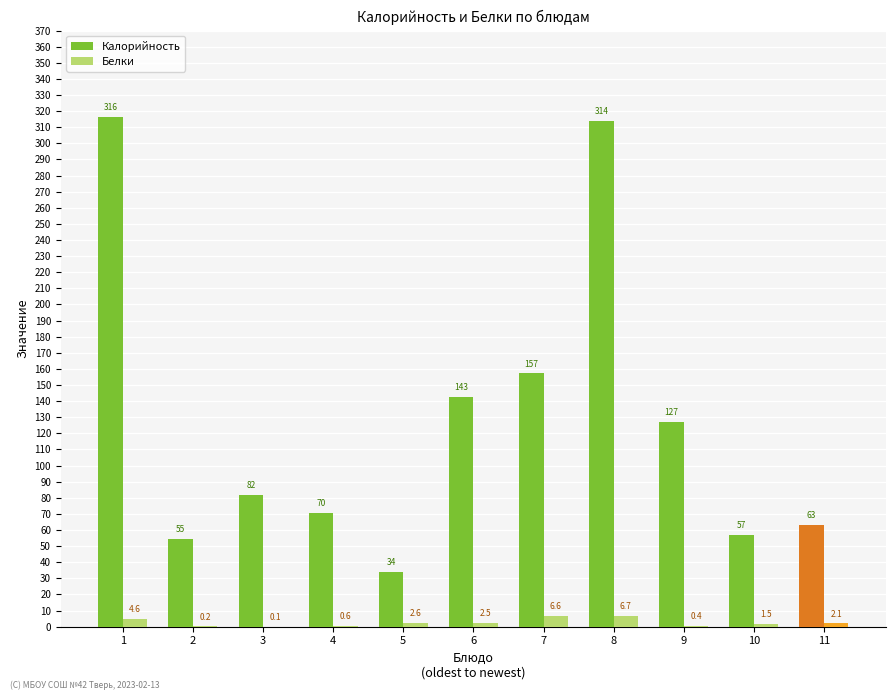

Which series has the largest total across all categories?

Калорийность